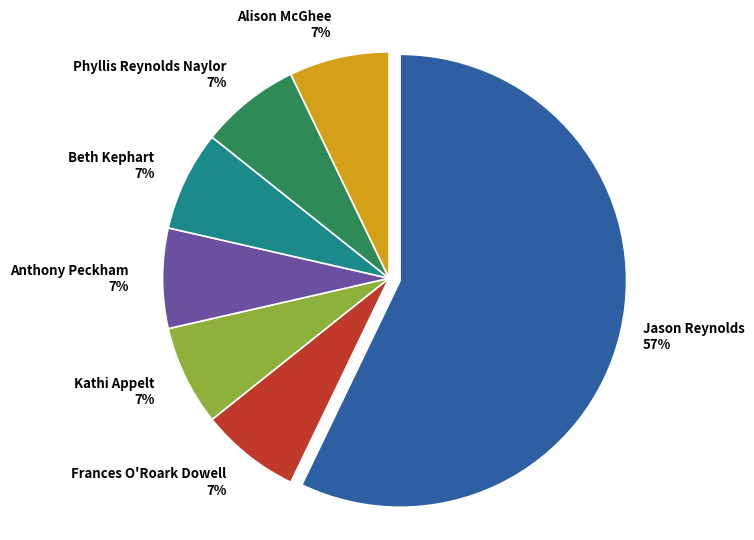

Count the number of slices in the pie.

7